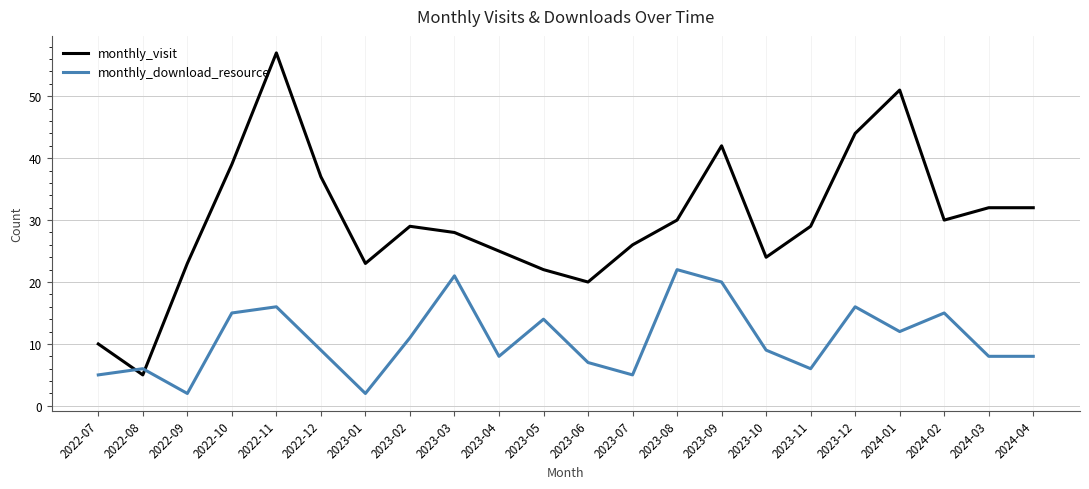

How many times do monthly_download_resource and monthly_visit cross each other?

2